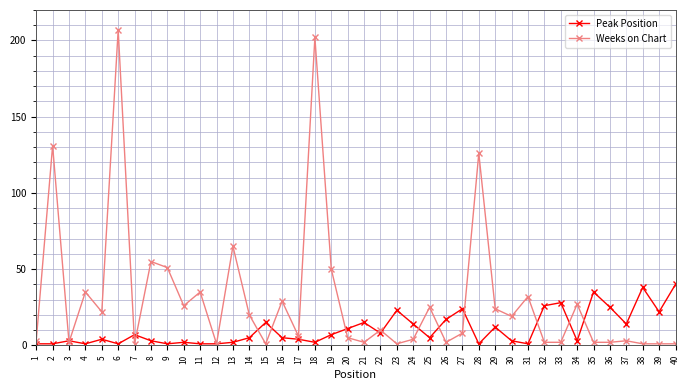

At which label does Weeks on Chart reach its peak?

6